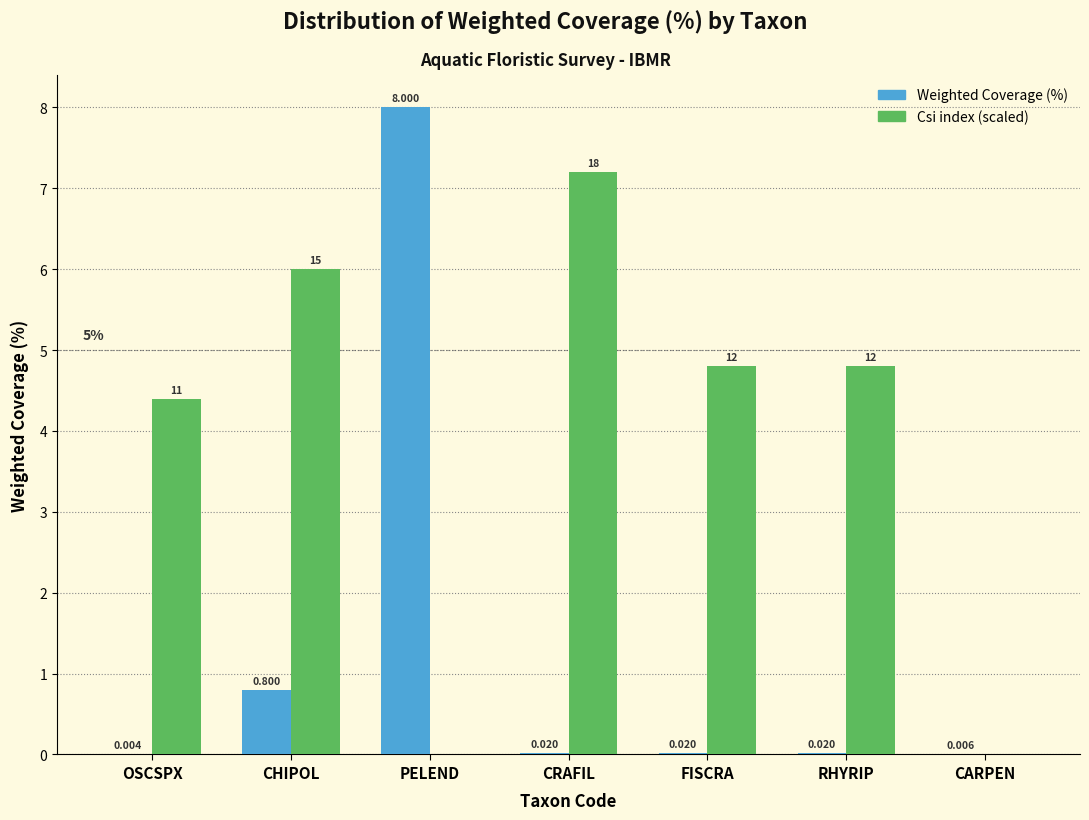

At which category is the sum across all series the highest?

PELEND